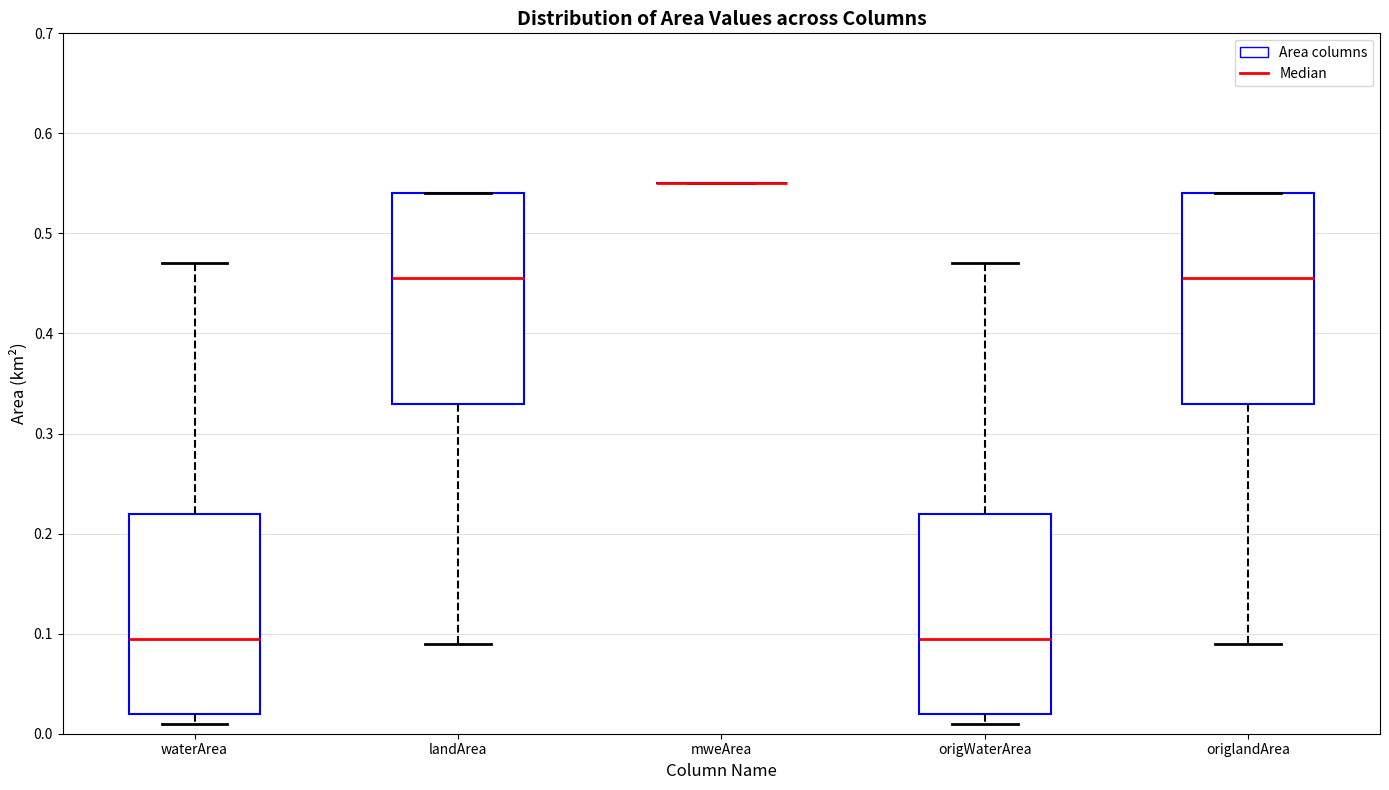

Reading left to right, read every box against the y-axis: the position of its median line, the range the box covers, and the ends of its whiskers. The values are not printed on the chart, so give them approximately, as read against the axis.

waterArea: median 0.10, box 0.02 to 0.22, whiskers 0.01 to 0.47
landArea: median 0.46, box 0.33 to 0.54, whiskers 0.09 to 0.54
mweArea: box collapsed to a line at 0.55, whiskers 0.55 to 0.55
origWaterArea: median 0.10, box 0.02 to 0.22, whiskers 0.01 to 0.47
origlandArea: median 0.46, box 0.33 to 0.54, whiskers 0.09 to 0.54